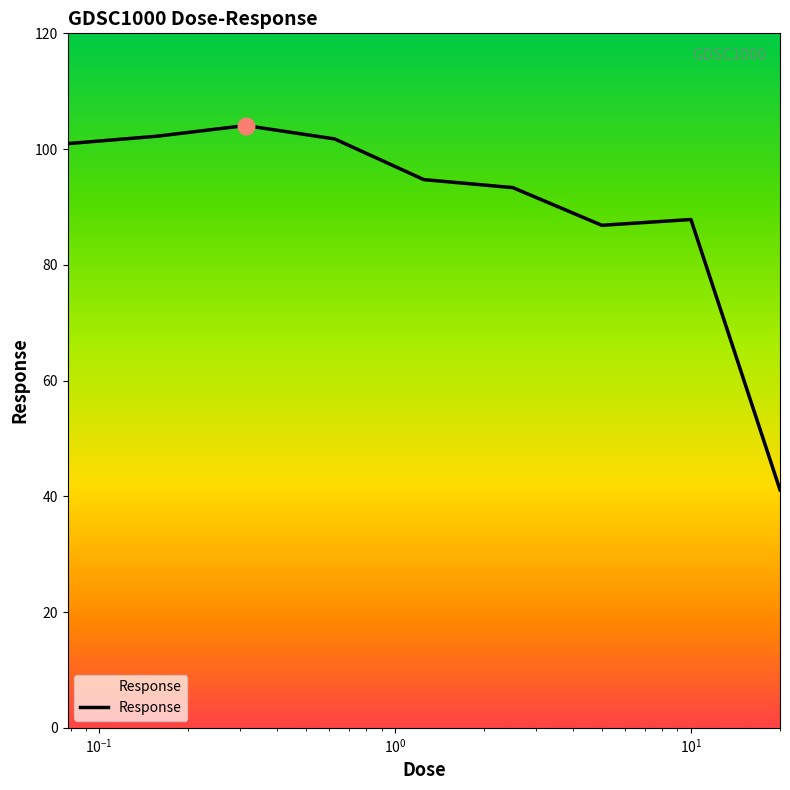

What is the sum of the values at 7 and $\mathdefault{10^{-1}}$?

191.9